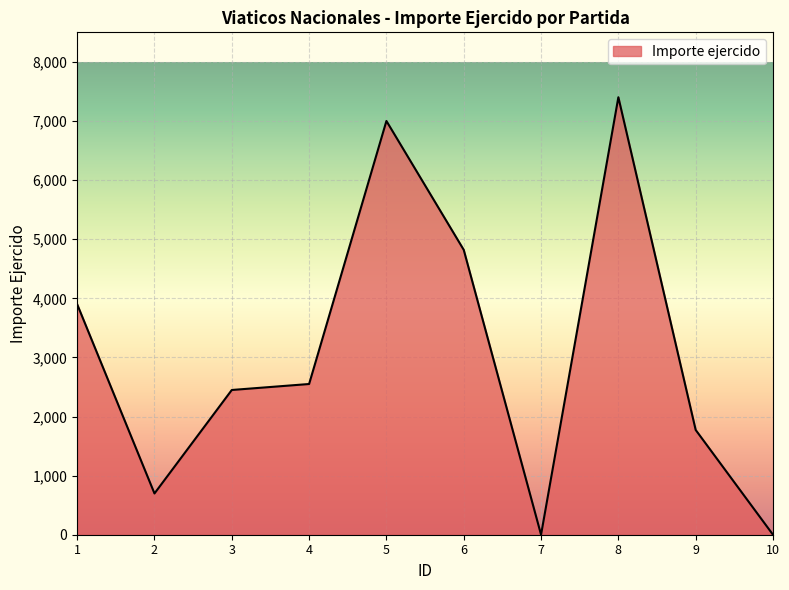

True or false: the data has more than 1 interior local peaks.

True